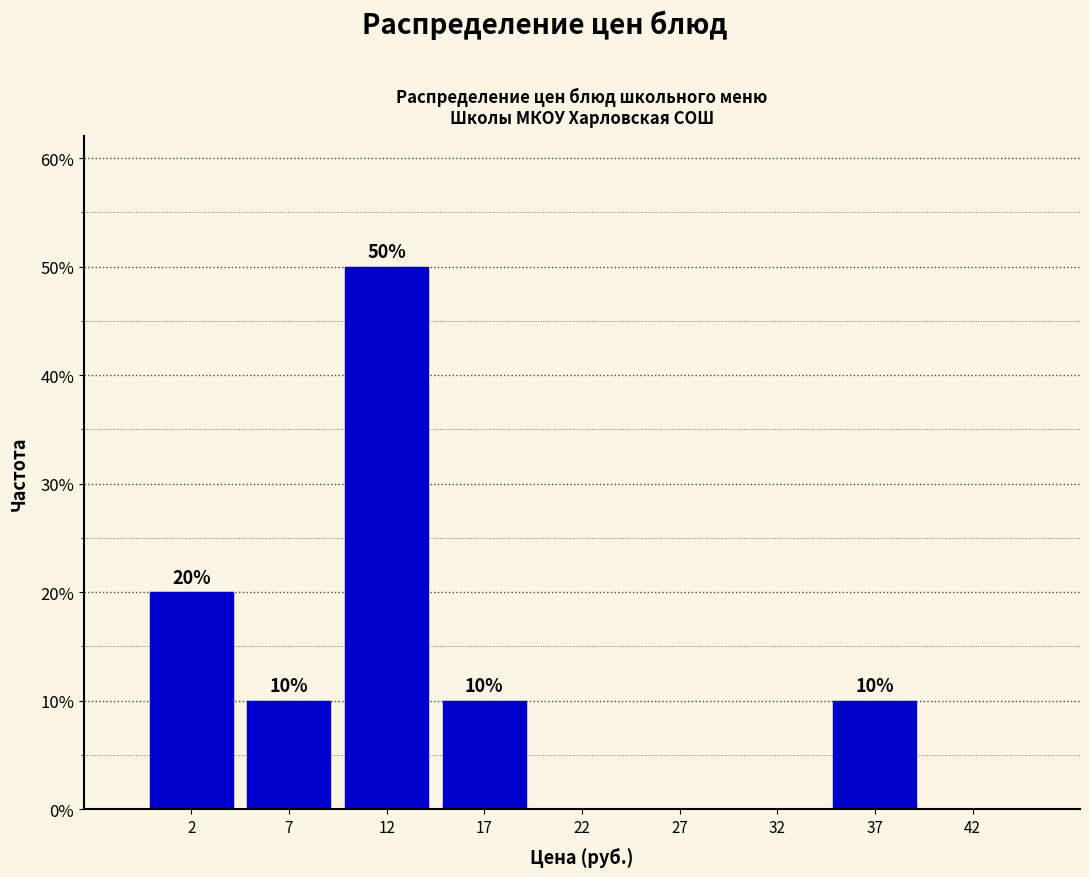

Over which range of the x-axis is the bar tallest?

10 to 15